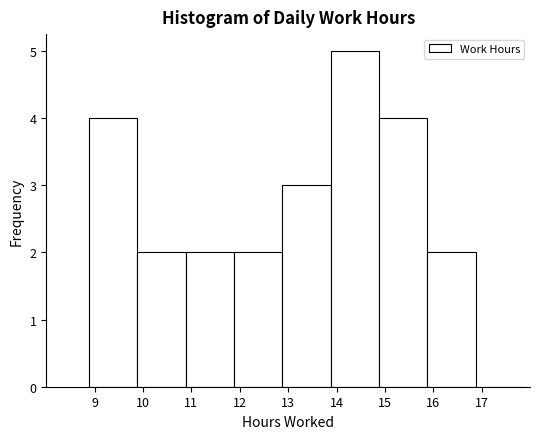

Over which range of the x-axis is the bar tallest?

13.88 to 14.88